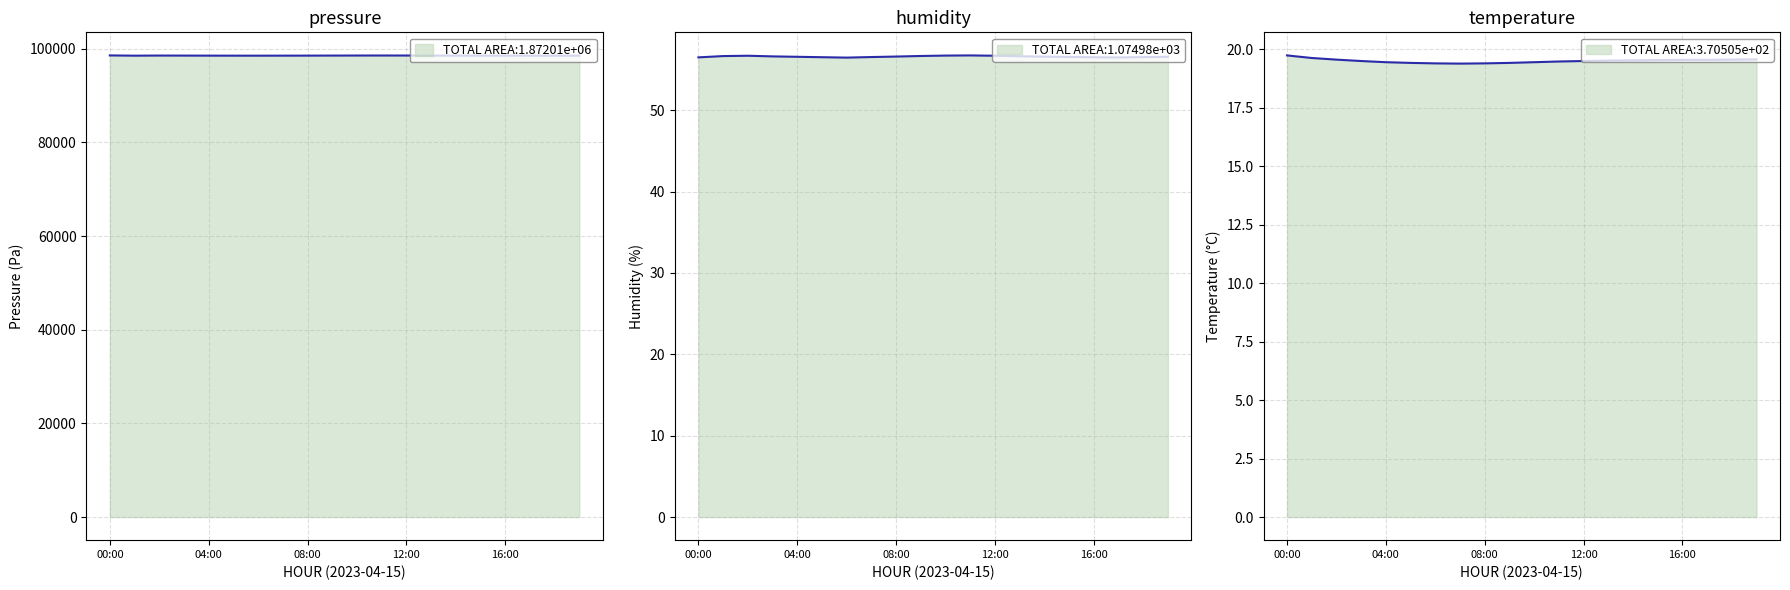

True or false: pressure has a value of 172029.1 at 12:00.

False